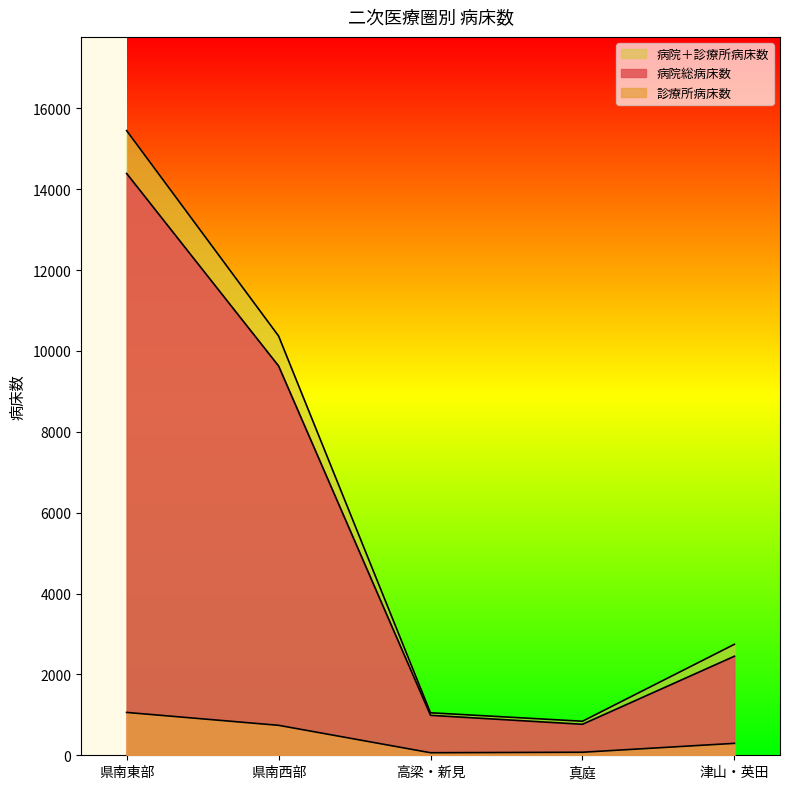

What are all the series names shown in the legend?

病院総病床数, 診療所病床数, 病院＋診療所病床数